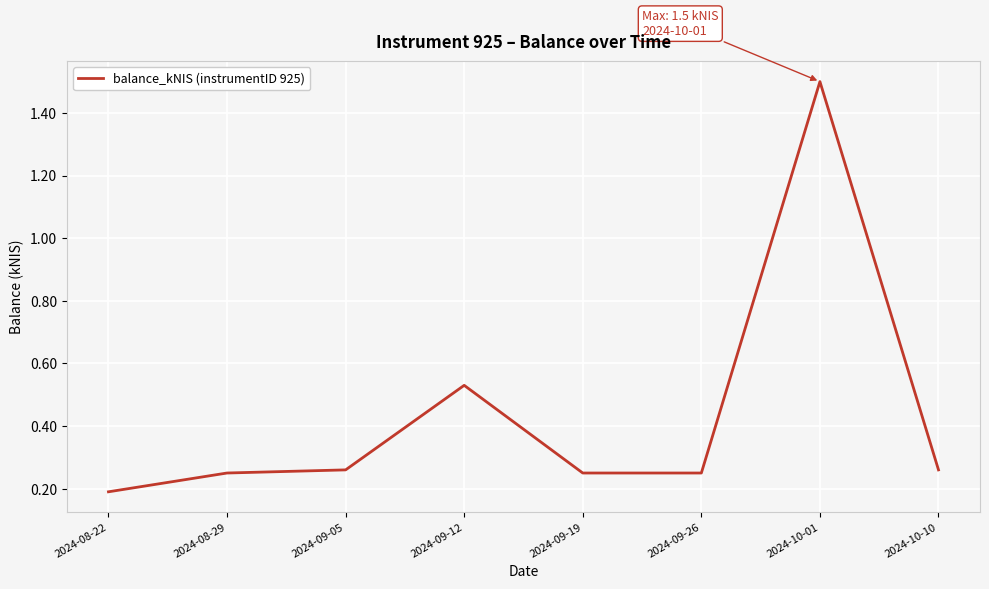

What position from the right is 2024-10-10?

1